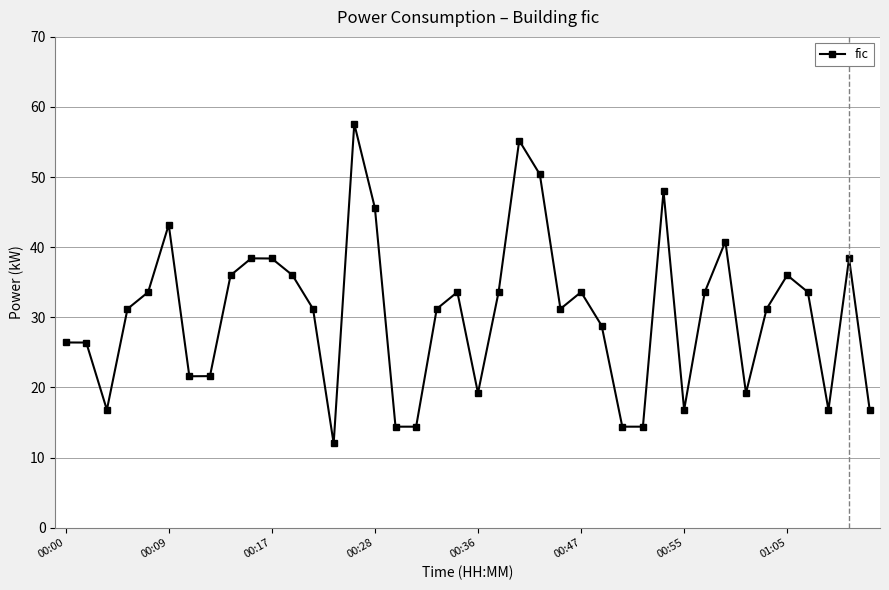

What is the maximum value shown in the chart?

57.6